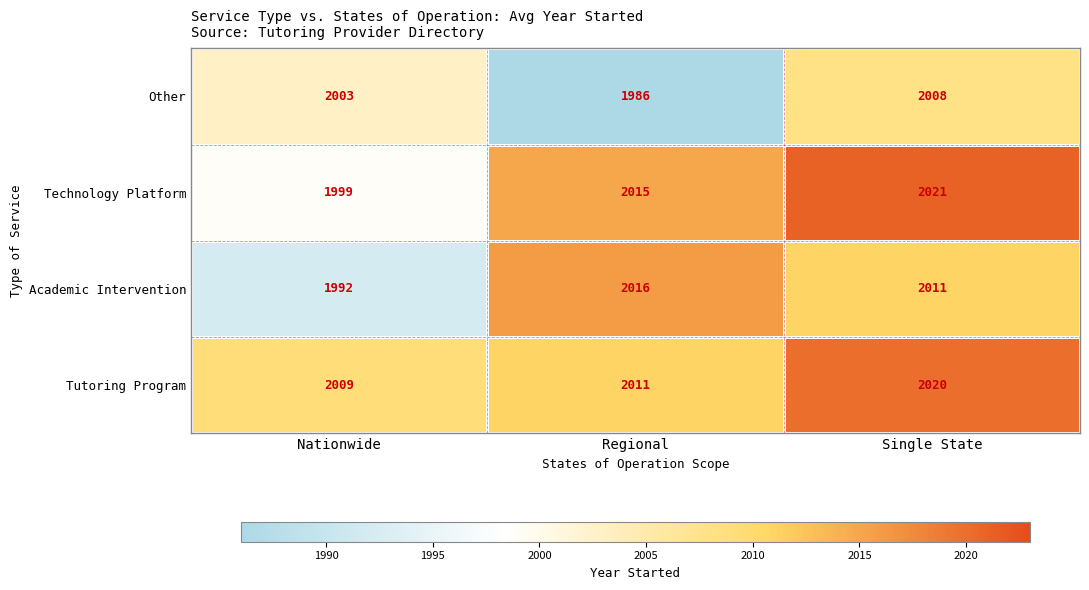

What is the sum of all Technology Platform values?

6035